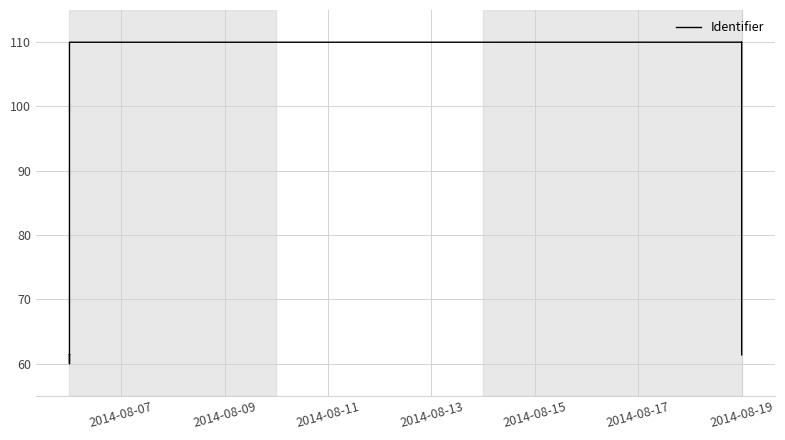

Is this an area chart (filled region under the line)?

No